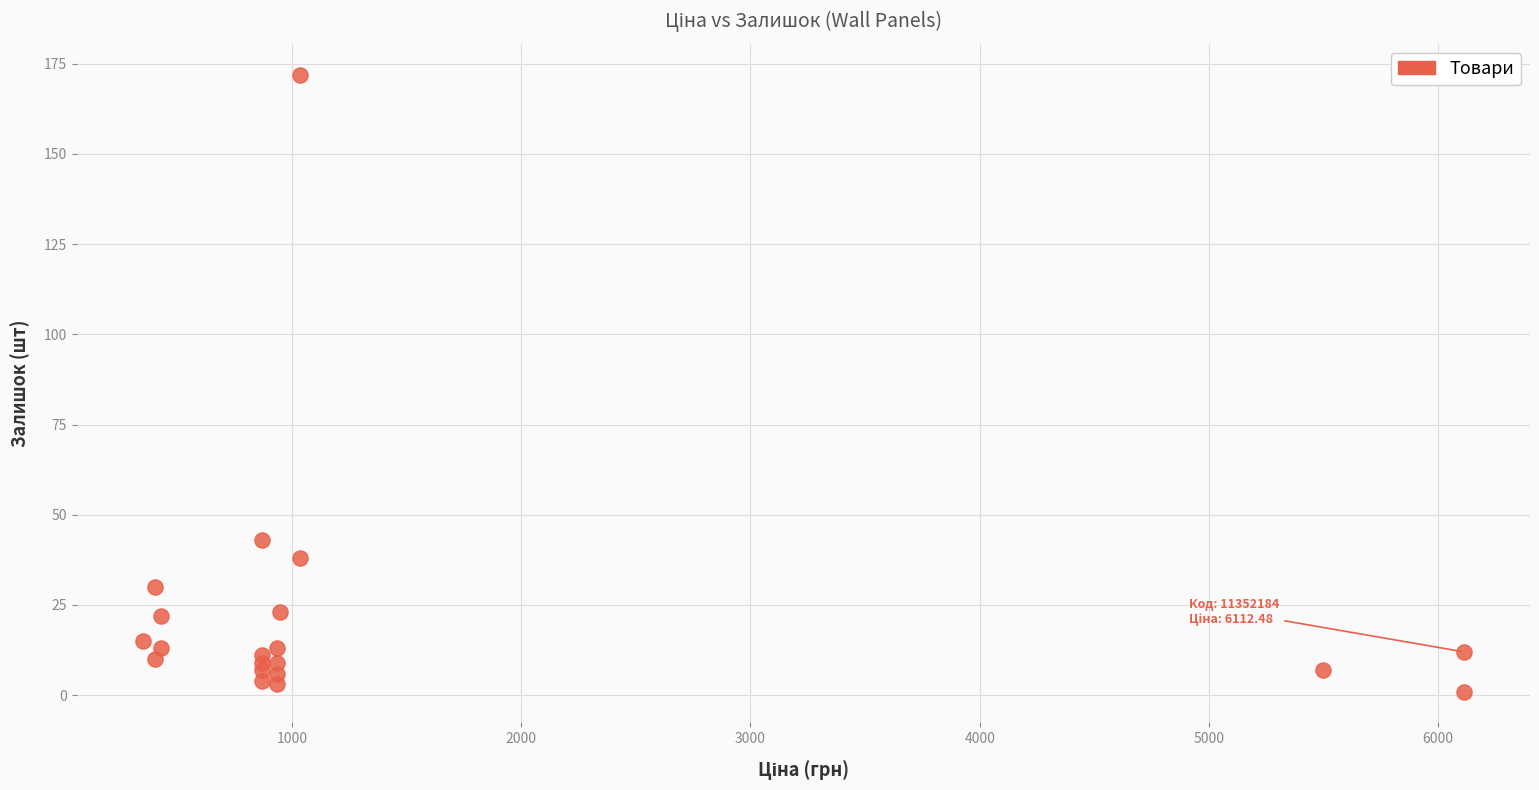

What Y value in the scatter plot is closest to 86?

43